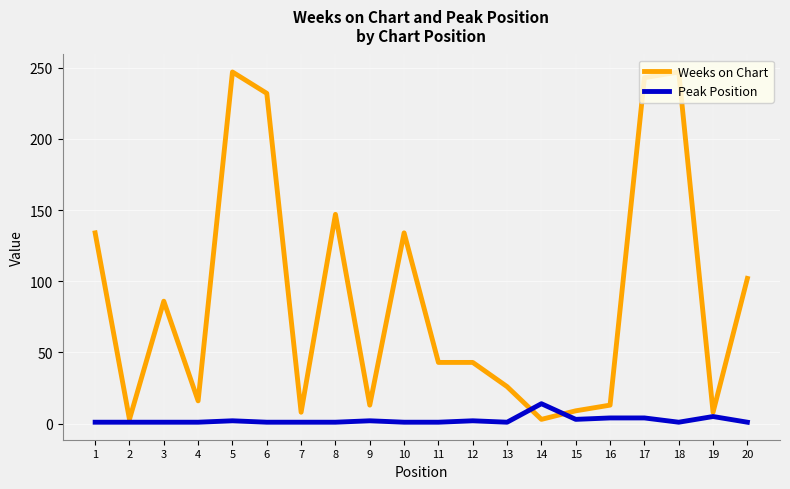

Where is the first local maximum for Weeks on Chart?

3